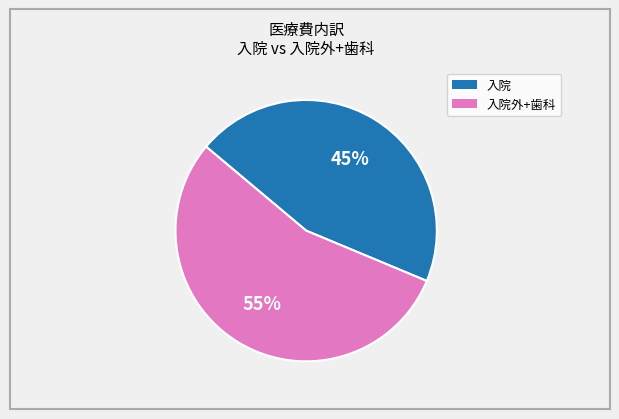

To the nearest percent, what is the difference between the largest and smallest slice percentages?

10%